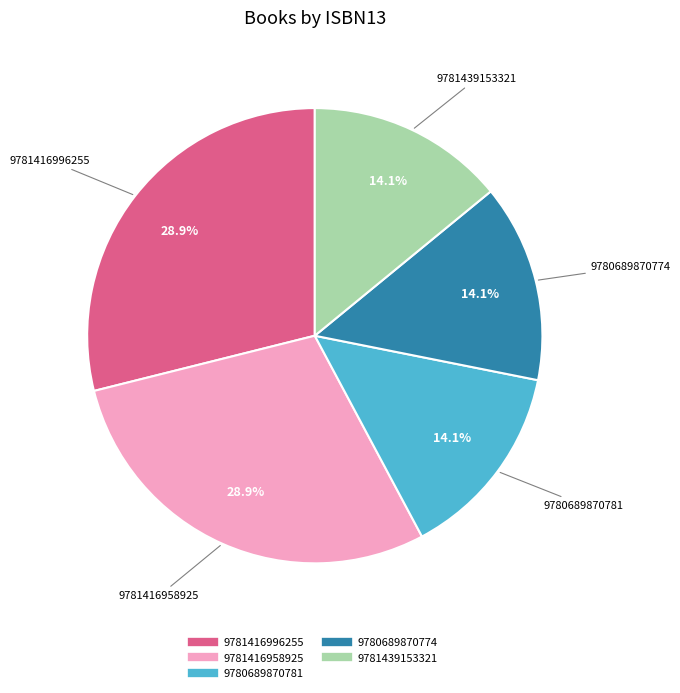

Is it true that 9780689870774 is 14% of the pie?

True